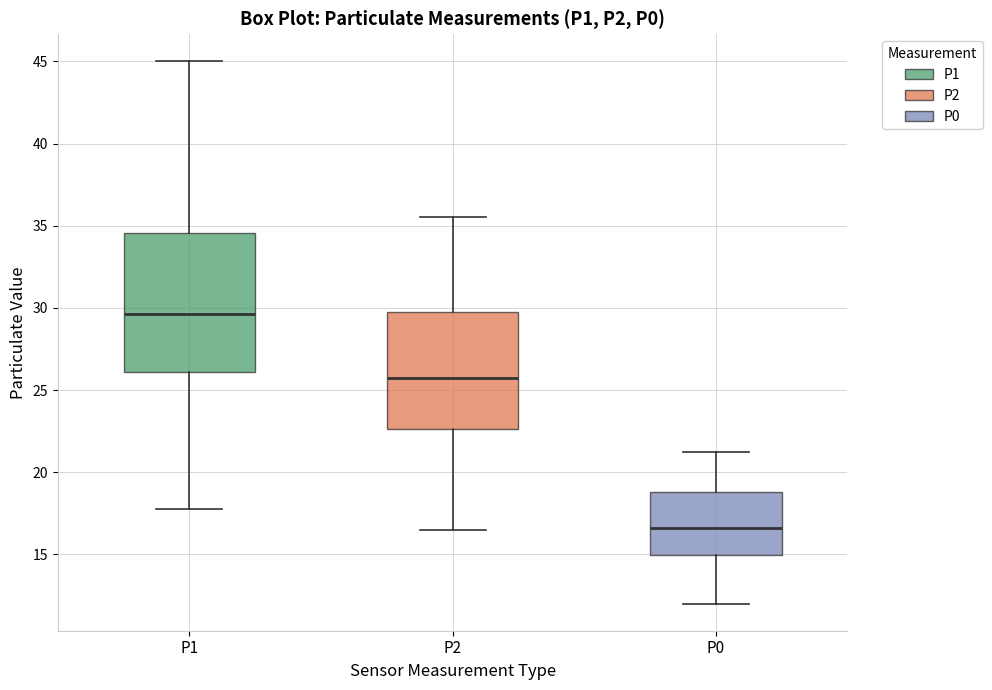

Where is the upper edge of the box for P2 on the y-axis? The values are not printed on the chart, so give them approximately, as read against the axis.

30.0